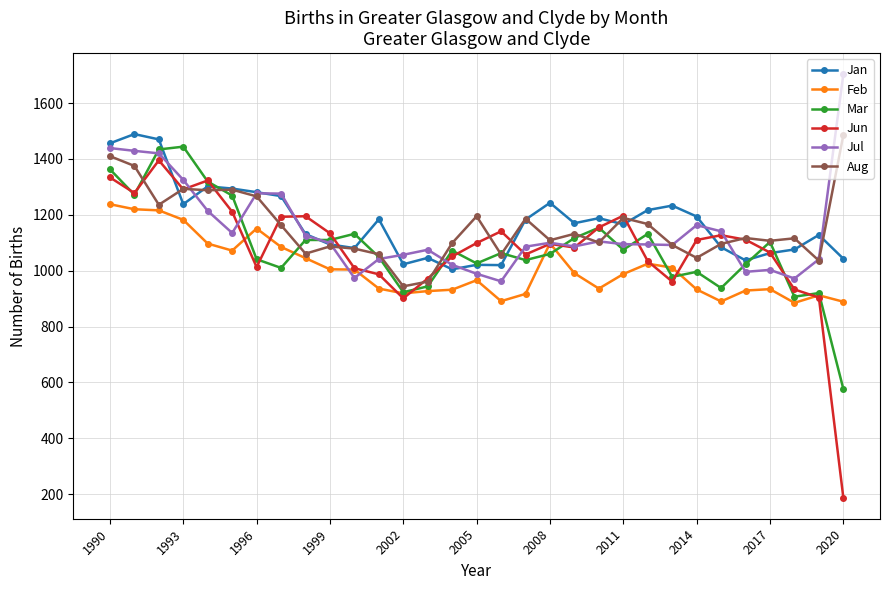

In Jul, how many points are lower than both neighbors (excluding endpoints)?

7